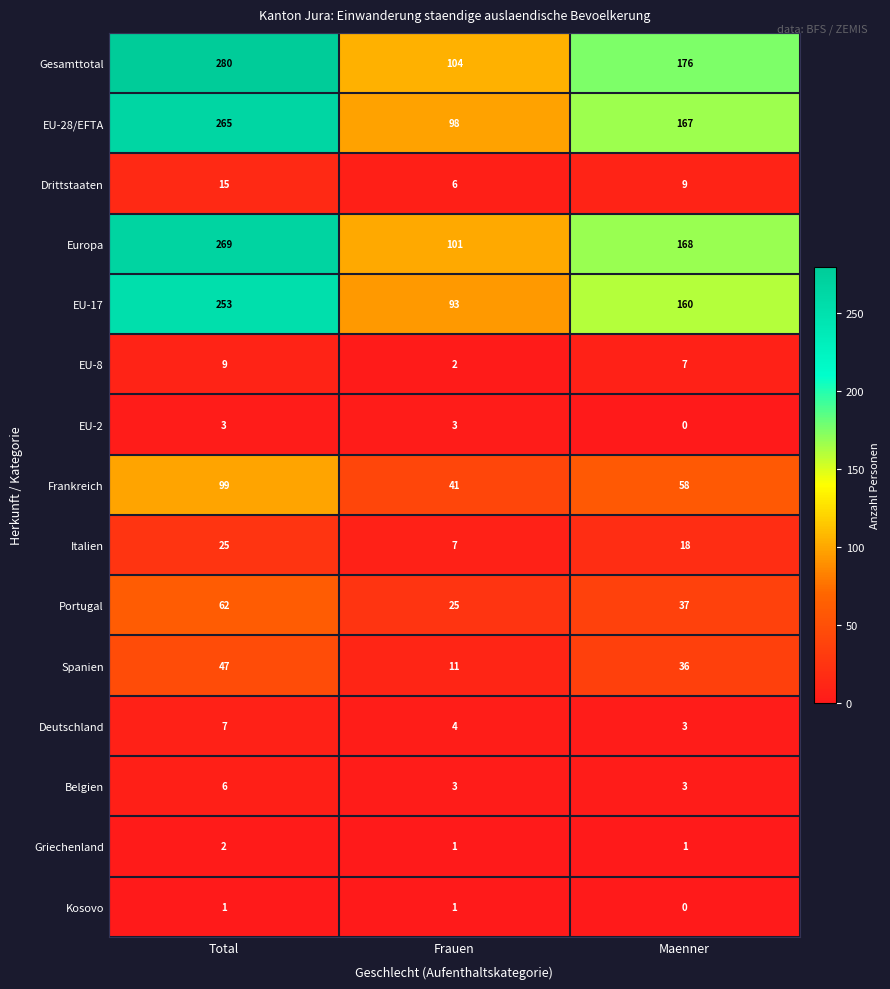

At which label does EU-28/EFTA reach its peak?

Total